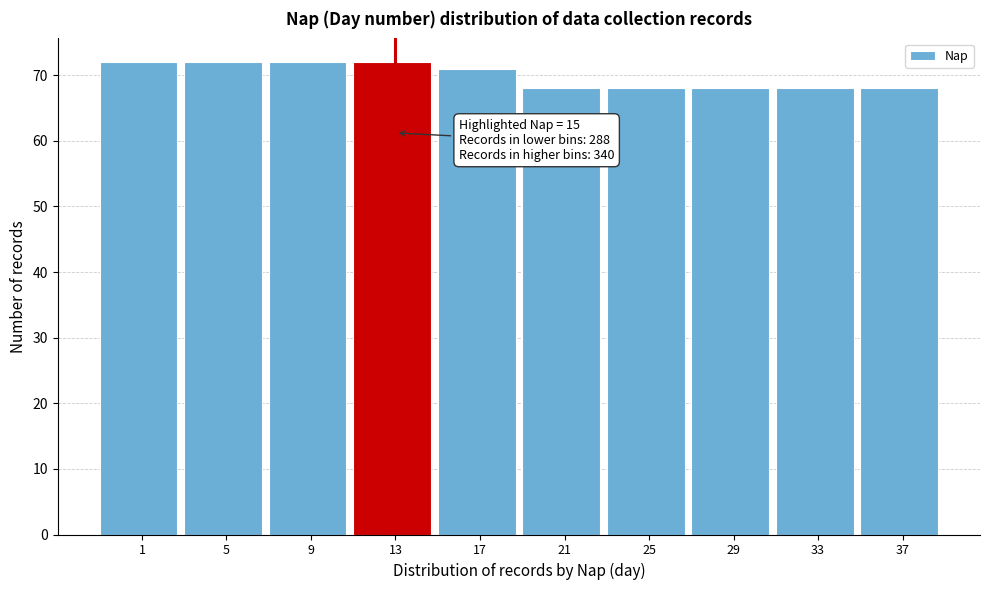

Reading left to right, list all the values displayed in this chart.

1=72	5=72	9=72	13=72	17=71	21=68	25=68	29=68	33=68	37=68